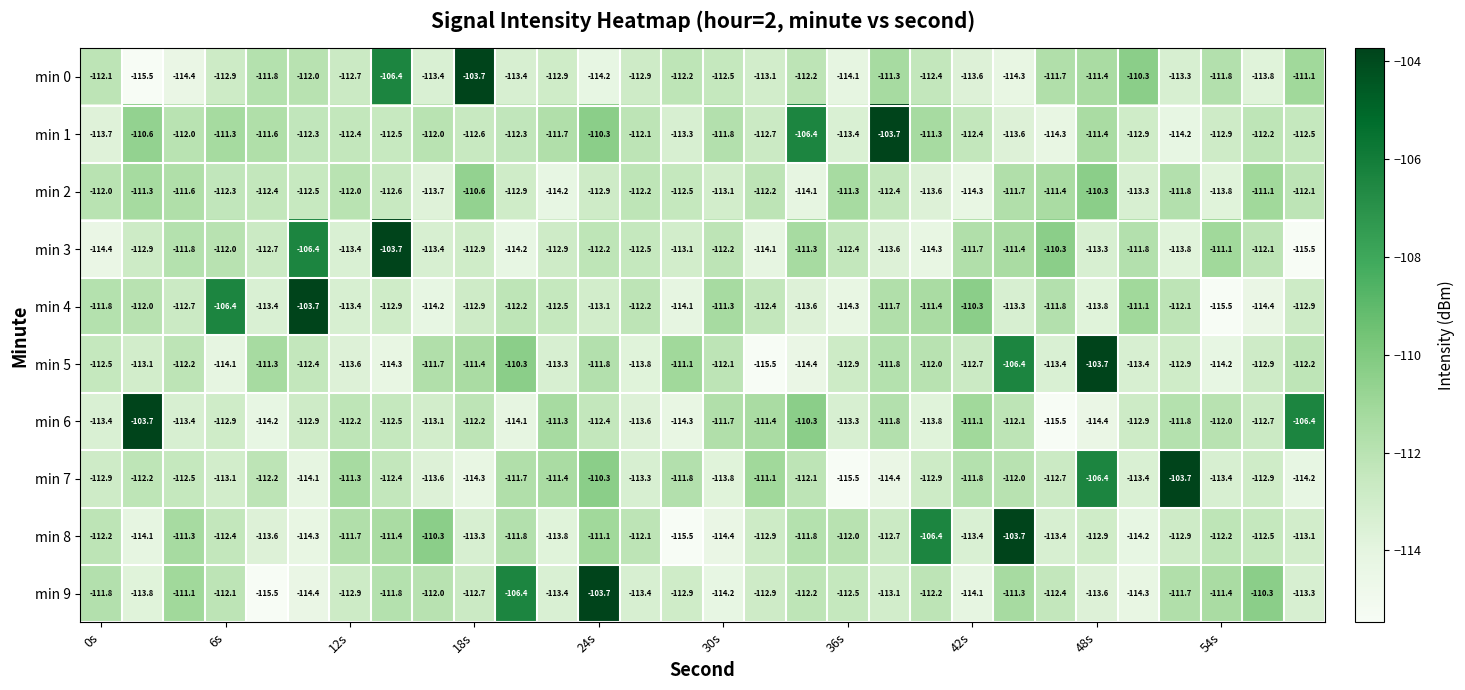

At how many categories does at least one series exceed -108?

14